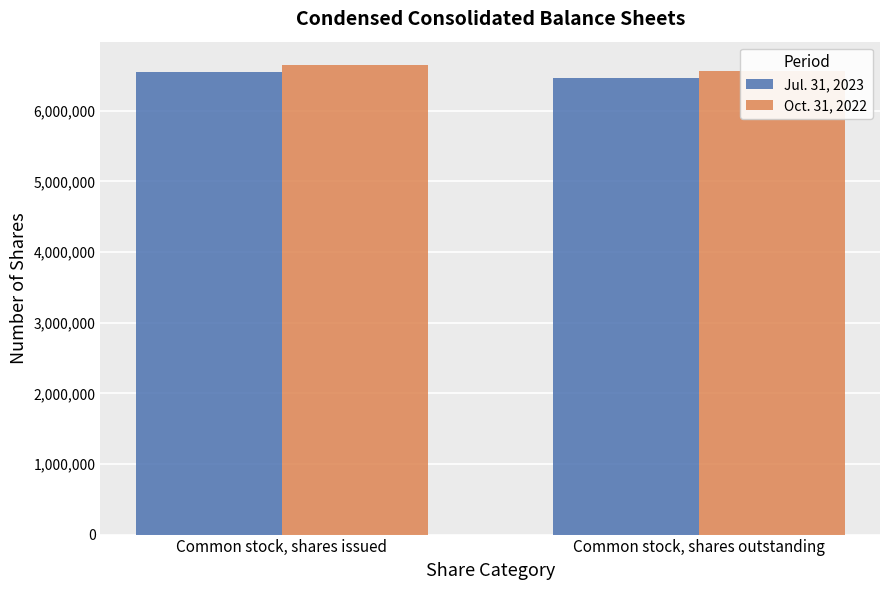

Are the bars grouped side by side (vs. stacked)?

Yes